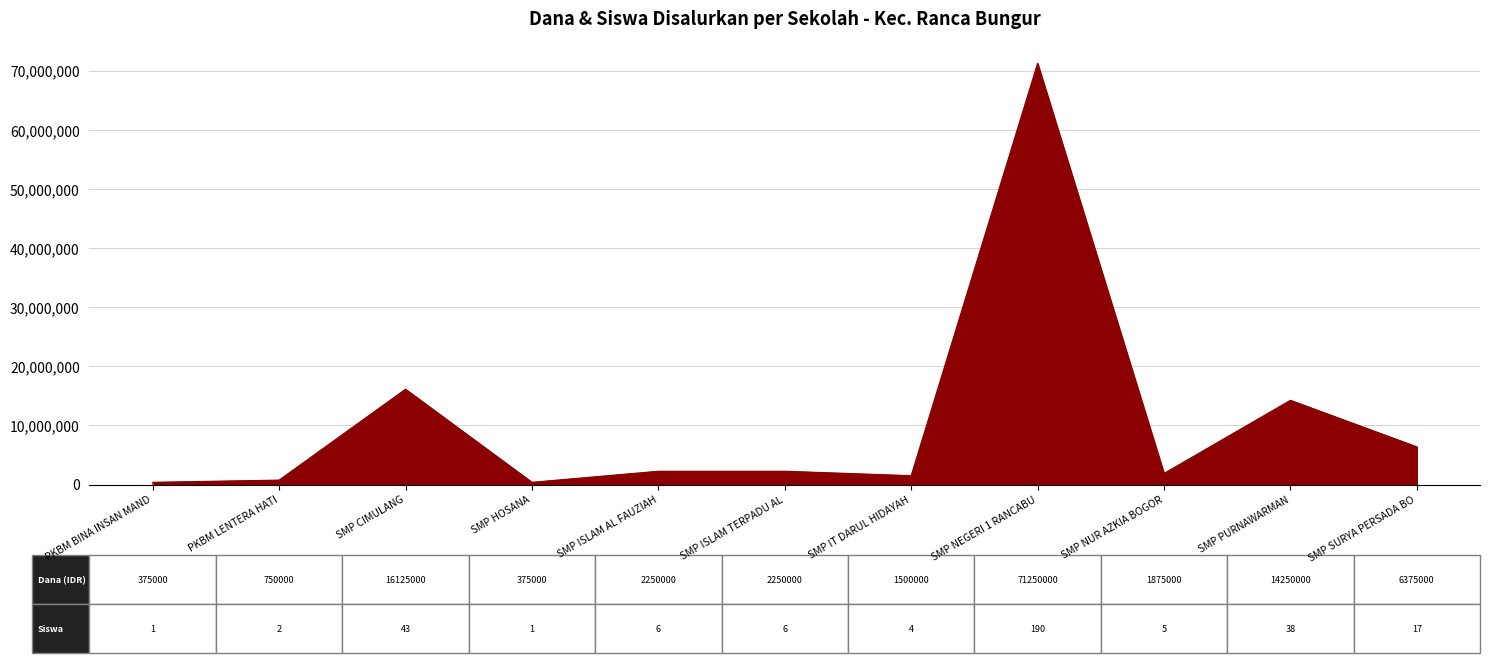

At which label is the value closest to 35812500?

SMP CIMULANG